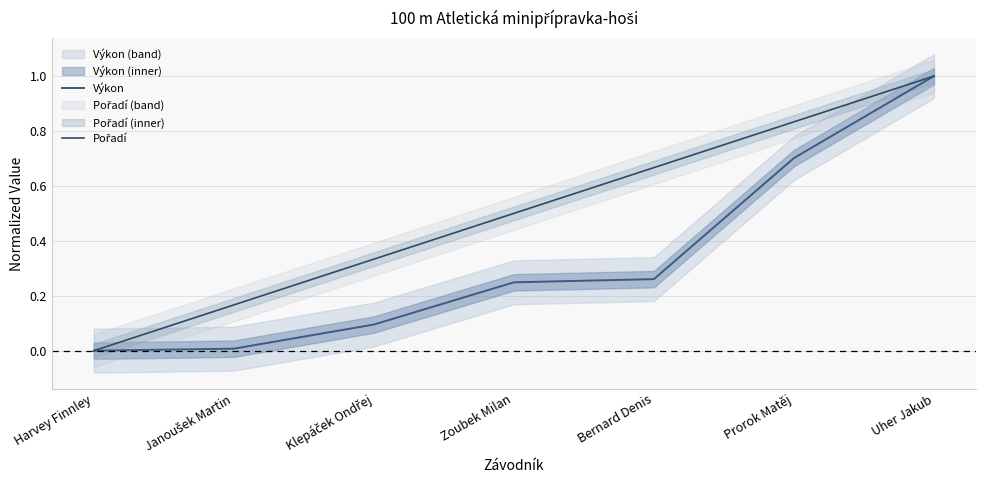

Reading left to right, extract all data points from this chart.

Výkon: 0.0	0.0	0.1	0.2	0.3	0.7	1.0
Pořadí: 0.0	0.2	0.3	0.5	0.7	0.8	1.0